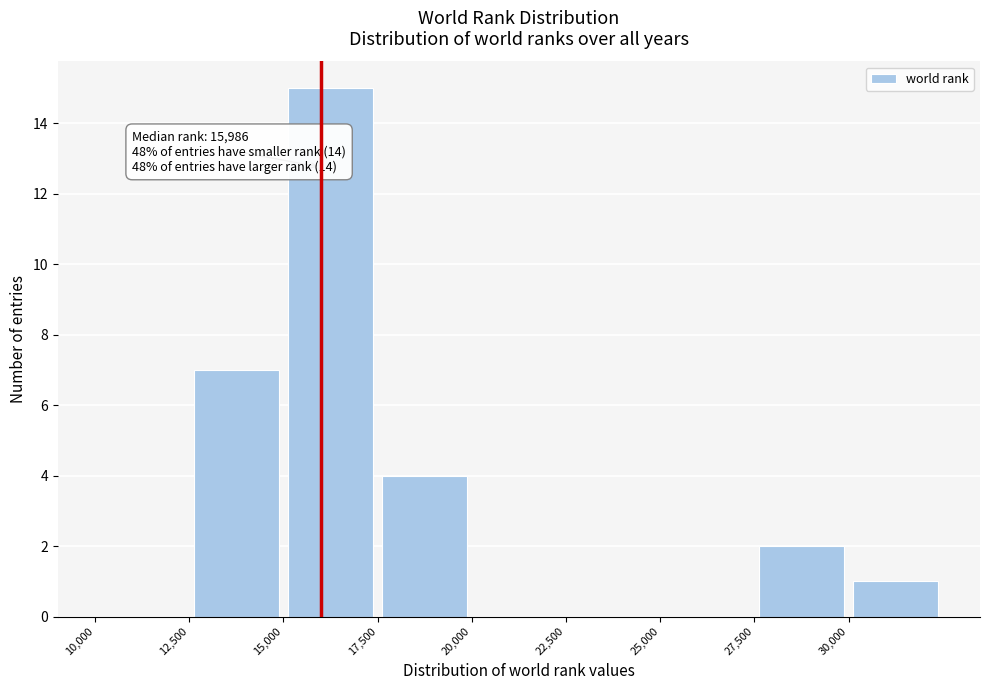

Which range on the x-axis has the tallest bar?

15000 to 17500